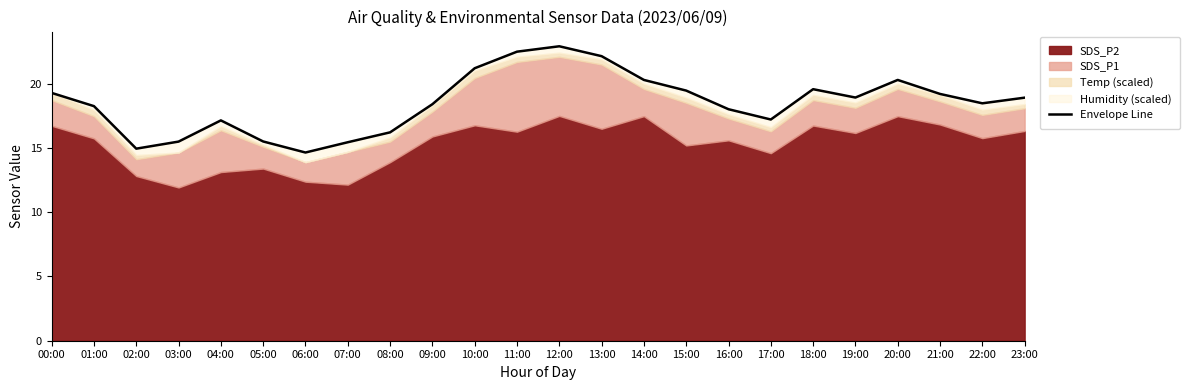

Which has a higher value, 04:00 or 19:00?

19:00